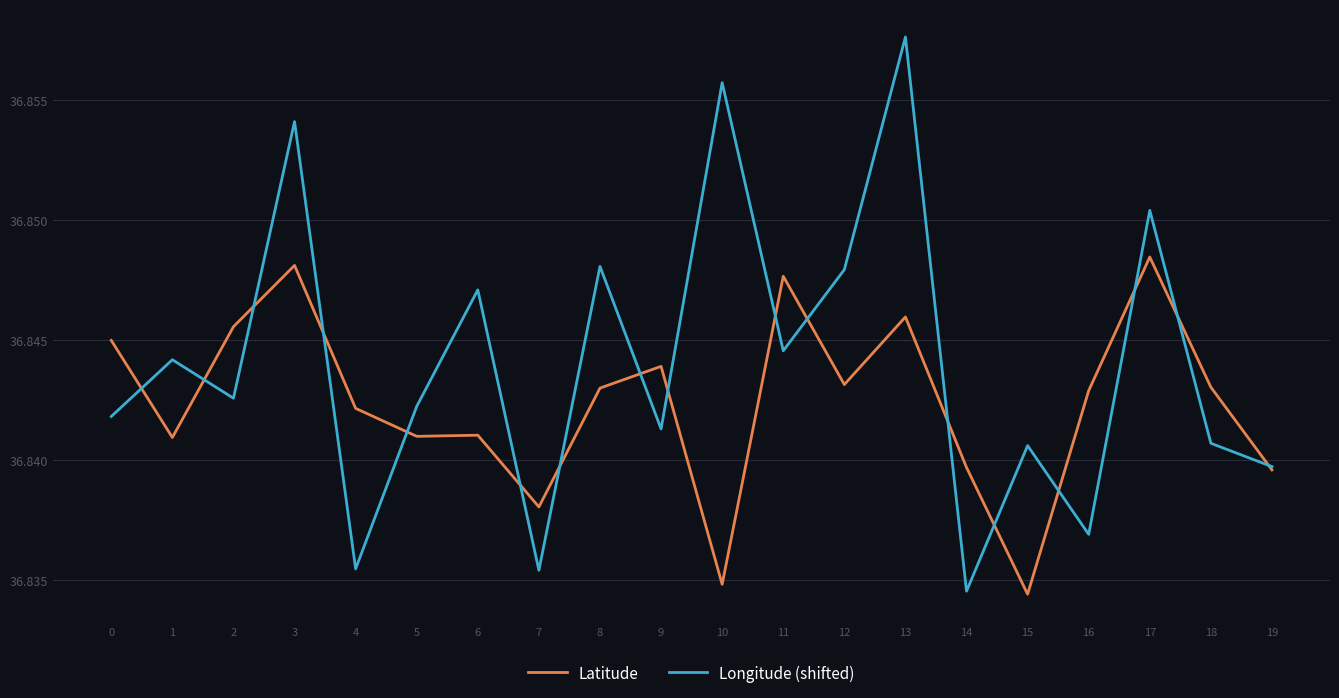

Count the number of categories in the chart.

20